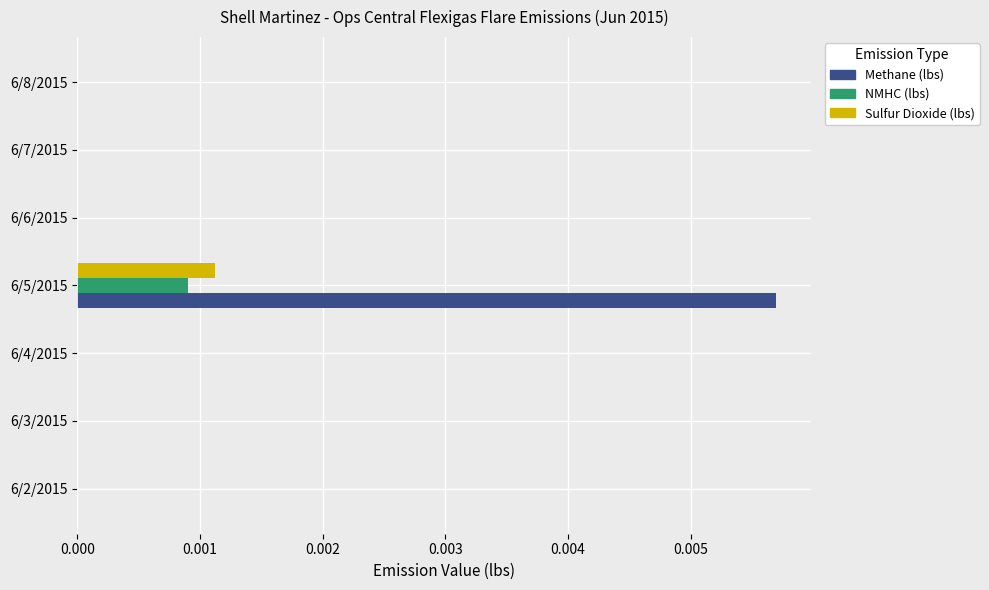

Which series has the widest spread of values?

Methane (lbs)